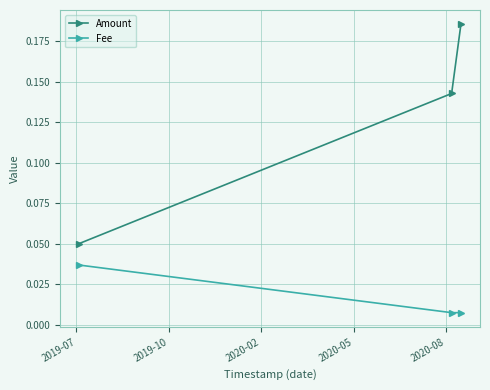

How many Amount values are between 0 and 1?

3